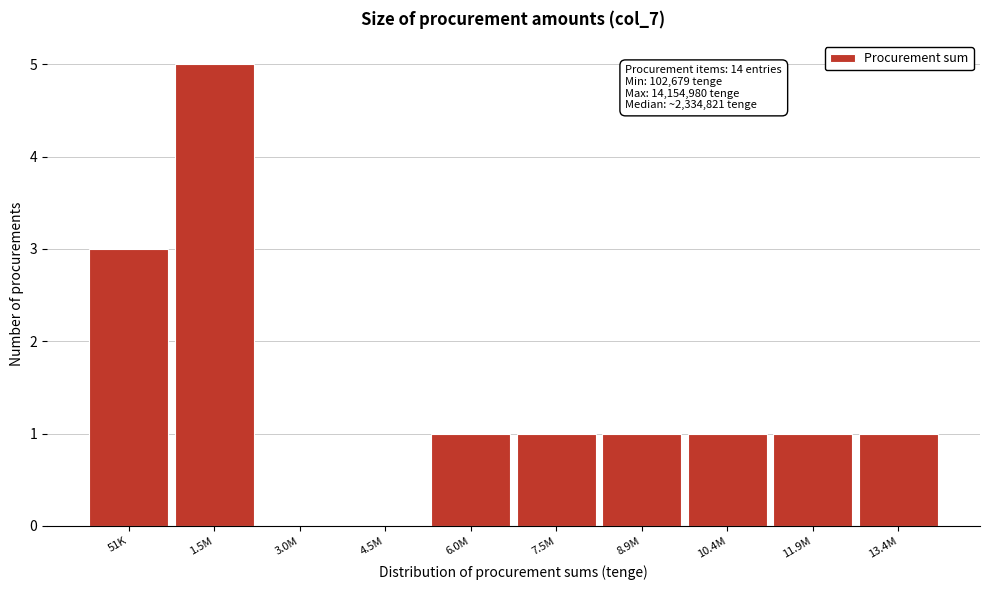

Reading right to left, list all the values displayed in this chart.

13.4M=1	11.9M=1	10.4M=1	8.9M=1	7.5M=1	6.0M=1	4.5M=0	3.0M=0	1.5M=5	51K=3